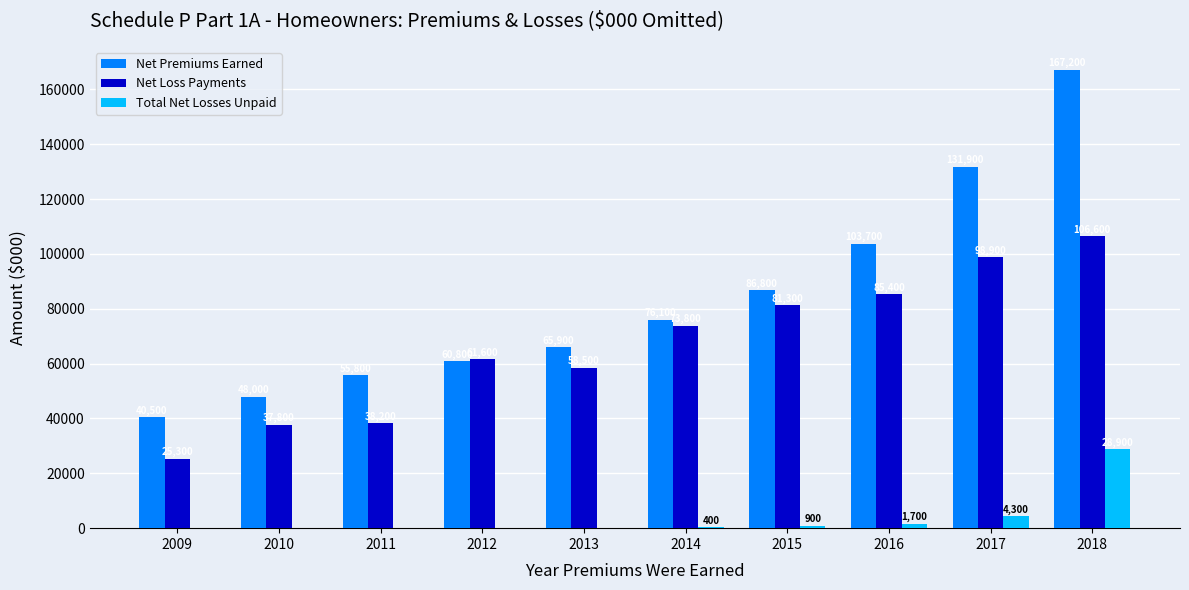

How many groups of bars are there?

10